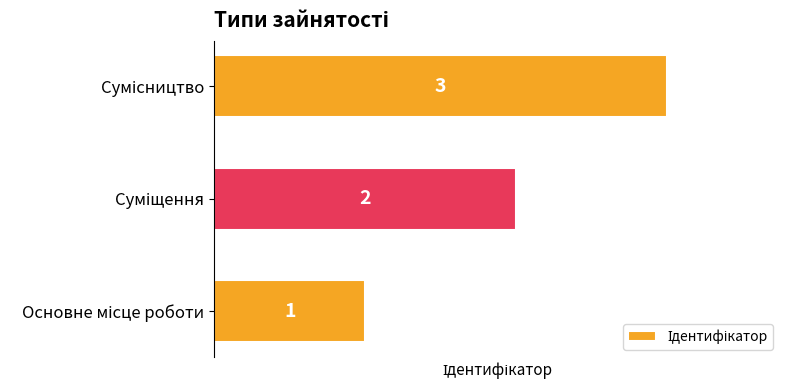

What is the difference between the second highest and minimum values?

1